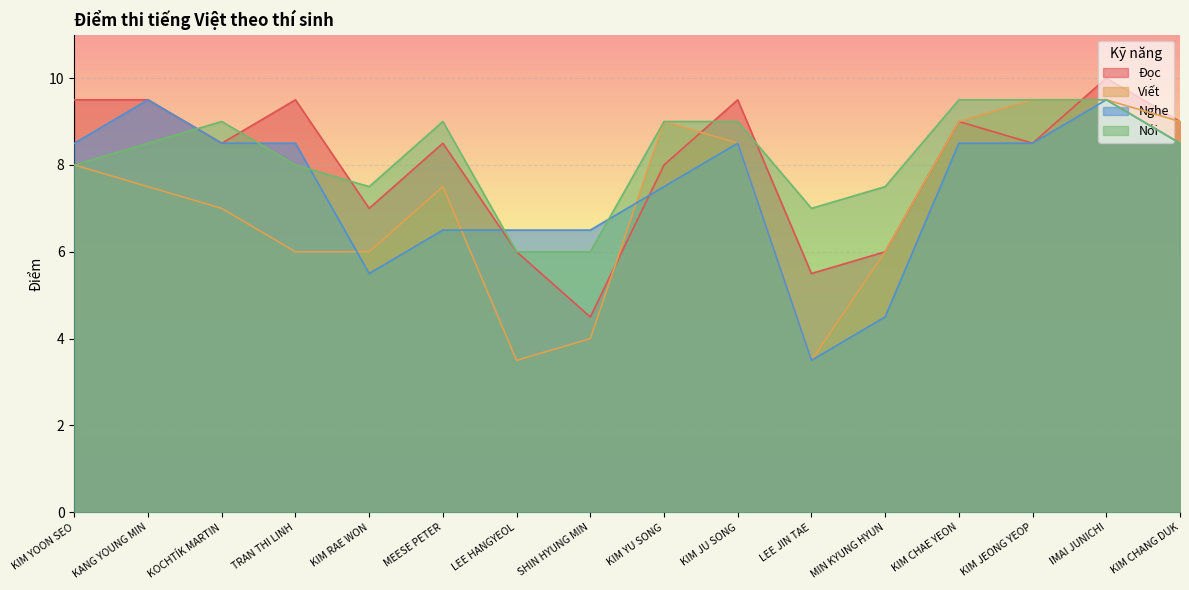

What is the value of the Nghe point at the 3rd from the left?

8.5